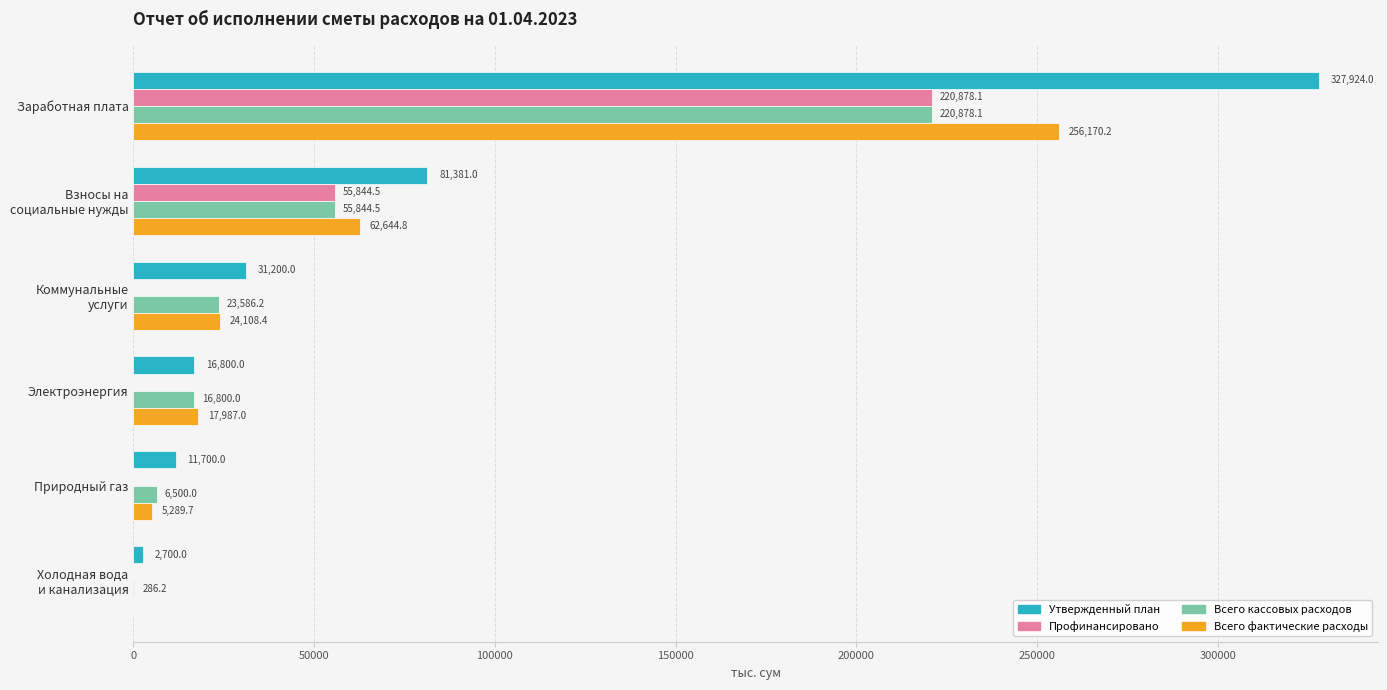

What is the sum of all Всего кассовых расходов values?

323895.0